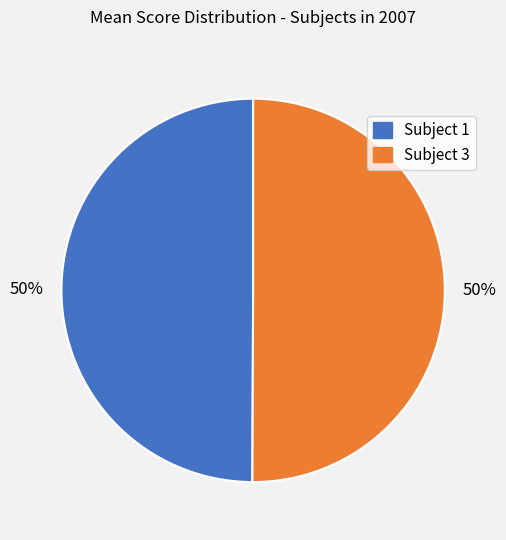

Combined, do Subject 1 and Subject 3 account for over 50%?

Yes